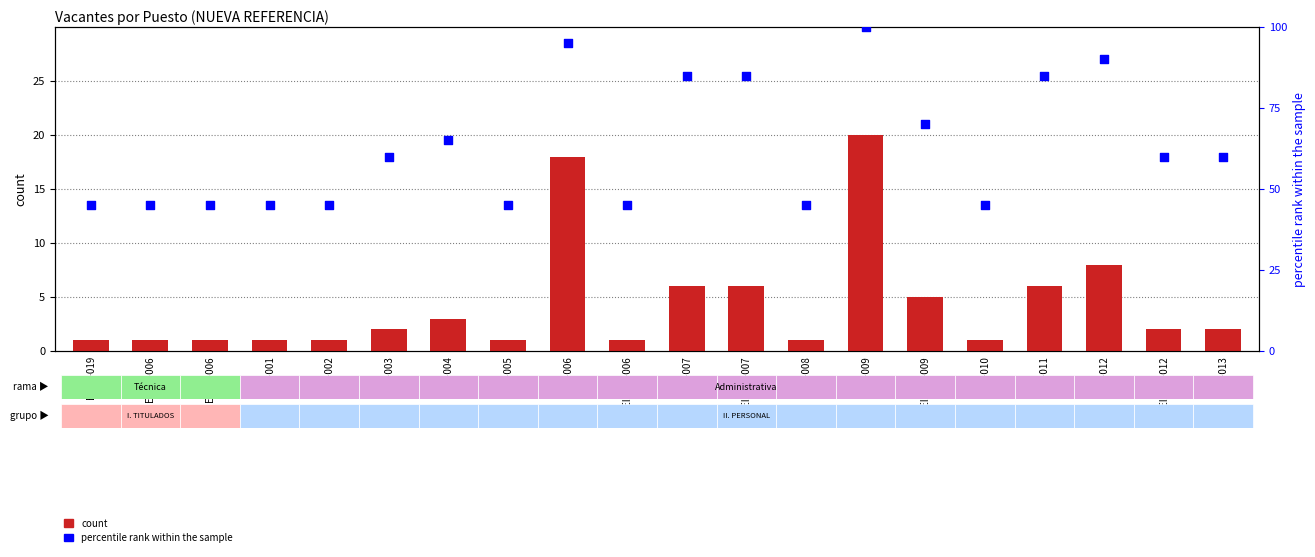

Which series has the largest Y range (max minus min)?

percentile rank within the sample